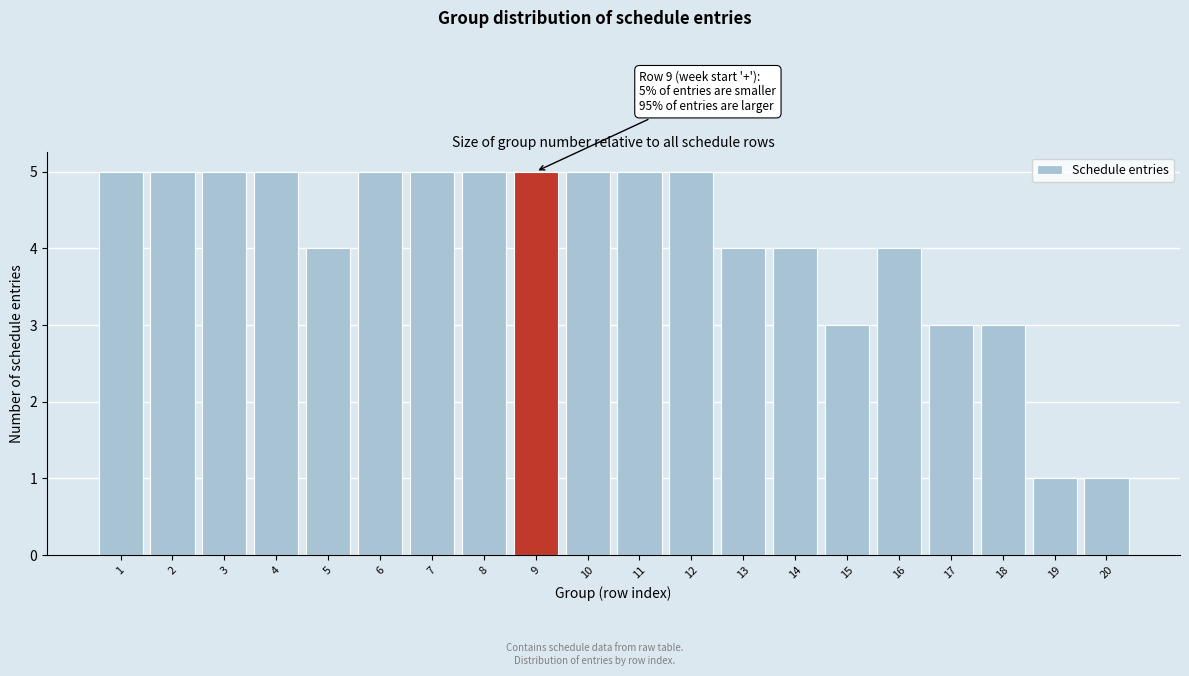

Reading right to left, list all the values displayed in this chart.

20=1	19=1	18=3	17=3	16=4	15=3	14=4	13=4	12=5	11=5	10=5	9=5	8=5	7=5	6=5	5=4	4=5	3=5	2=5	1=5